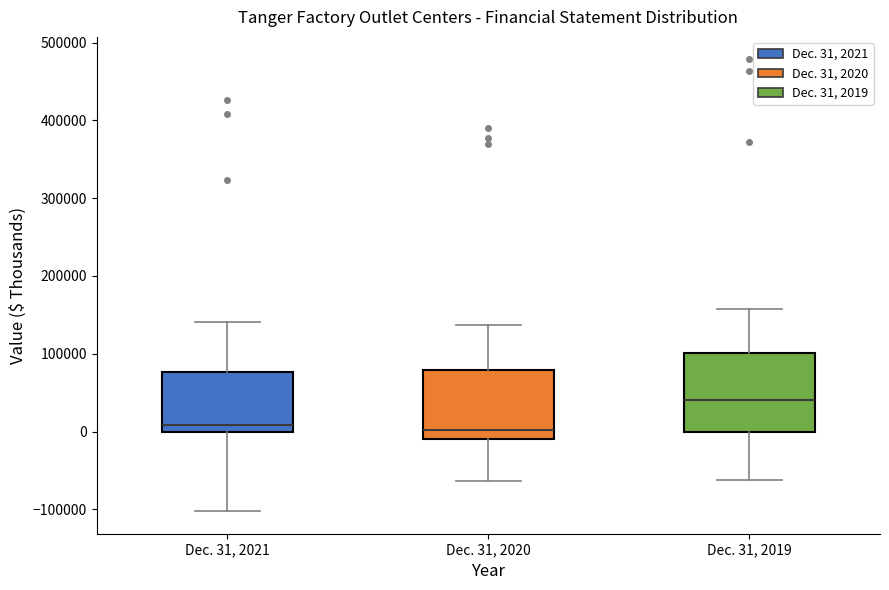

Where does the upper whisker of the box for Dec. 31, 2020 end on the y-axis? The values are not printed on the chart, so give them approximately, as read against the axis.

140000